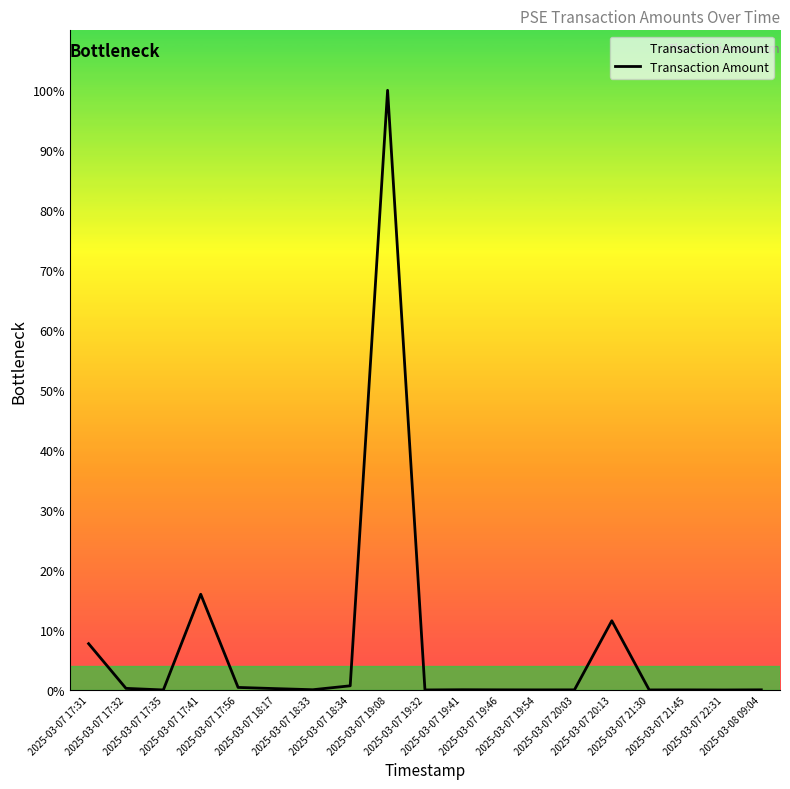

At which label does the data first exceed 14529?

2025-03-07 17:31